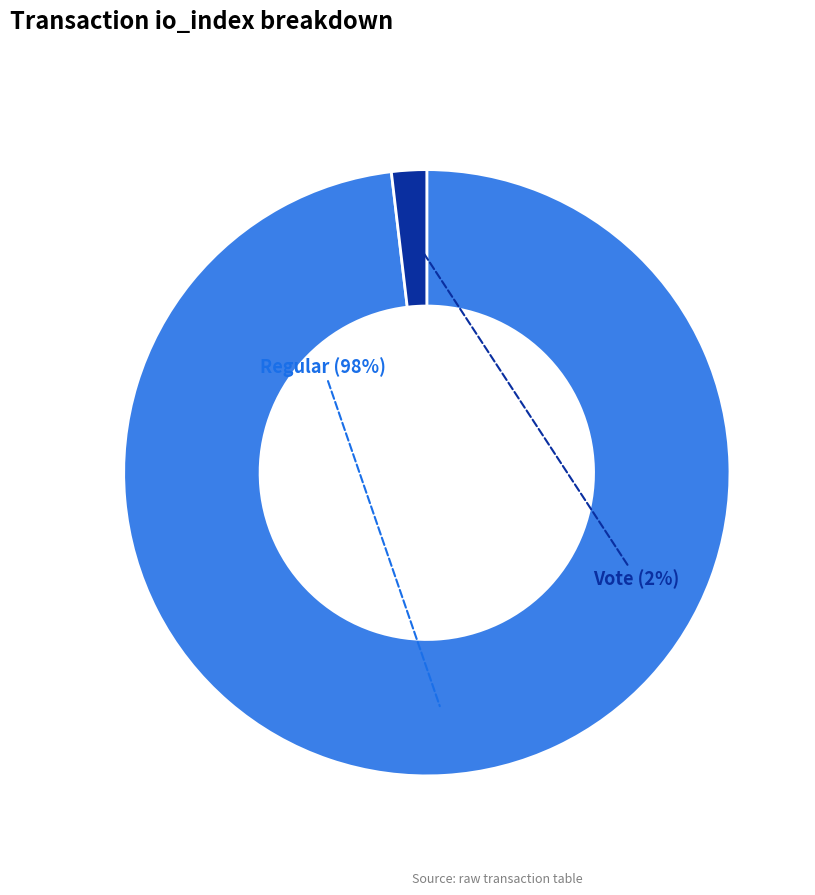

To the nearest percent, what is the average slice percentage?

50%